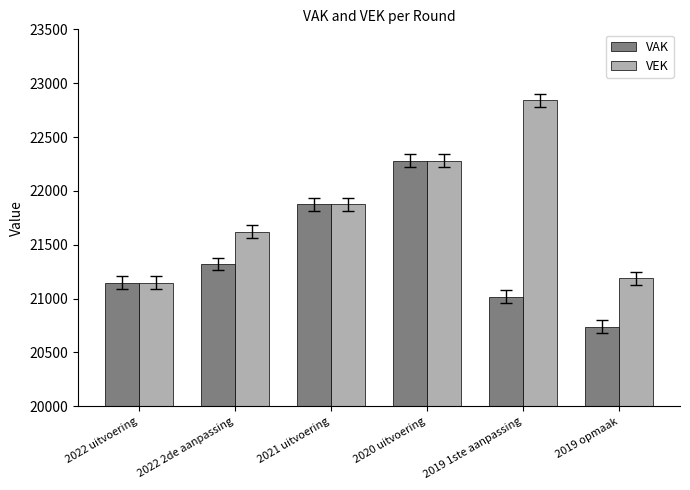

Reading right to left, transcribe all the data shown in this chart.

VAK: 20740	21016	22279	21877	21321	21147
VEK: 21190	22842	22279	21877	21622	21147